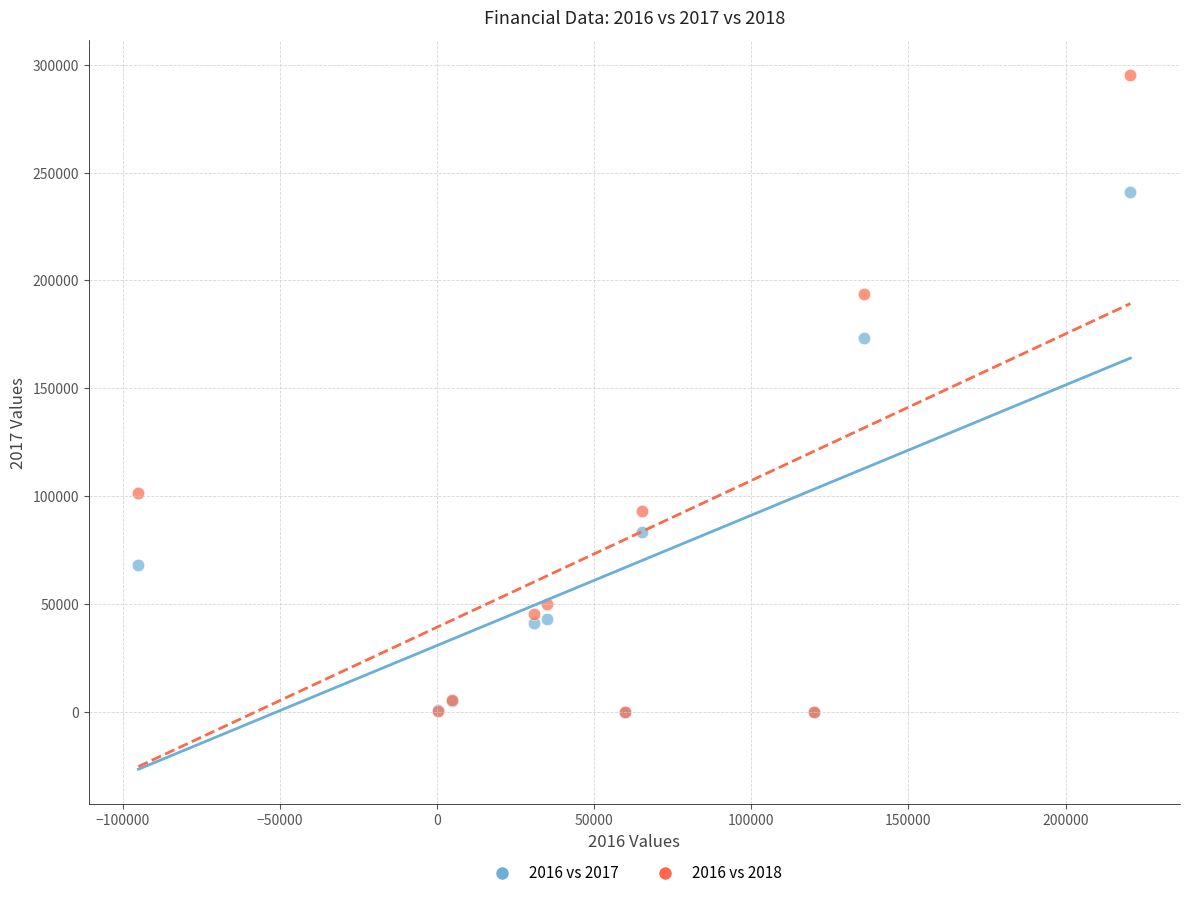

Which series has the widest spread of Y values?

2016 vs 2018